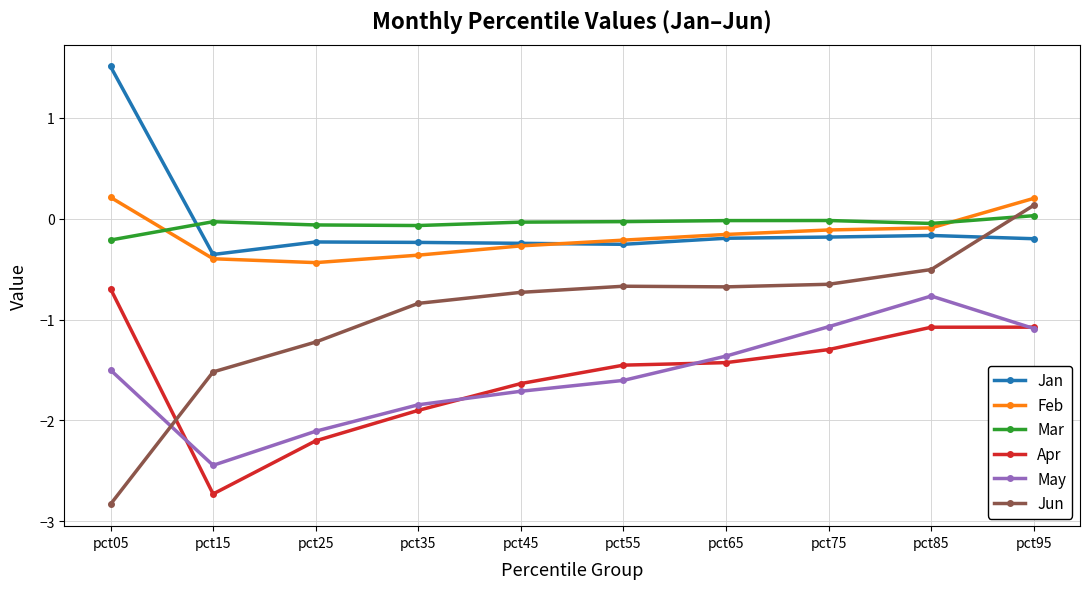

True or false: Feb and Mar intersect in this chart.

True